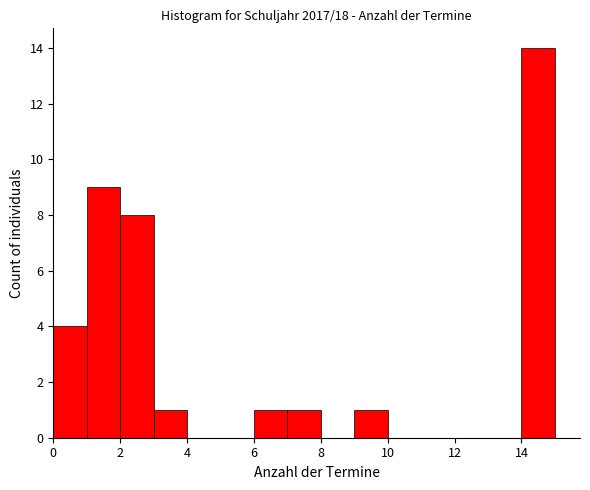

Over which range of the x-axis is the bar tallest?

14 to 15